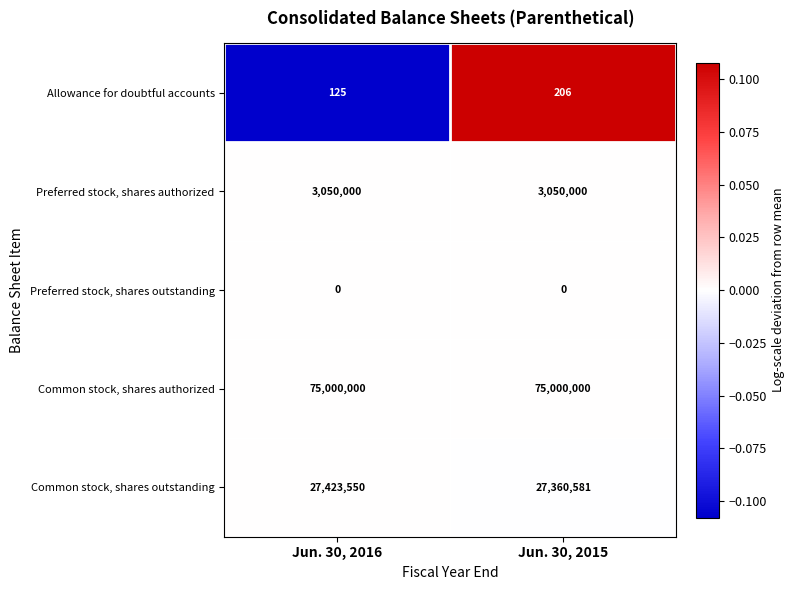

The Allowance for doubtful accounts series shows 209 at Jun. 30, 2016. True or false?

False